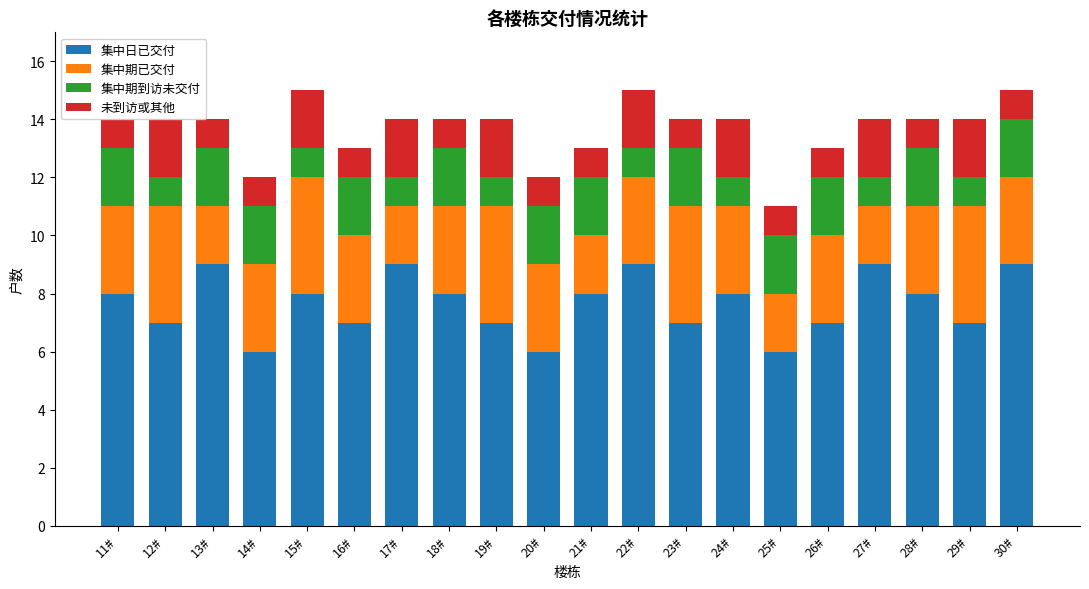

Is it true that 集中日已交付 equals 14 at 24#?

False